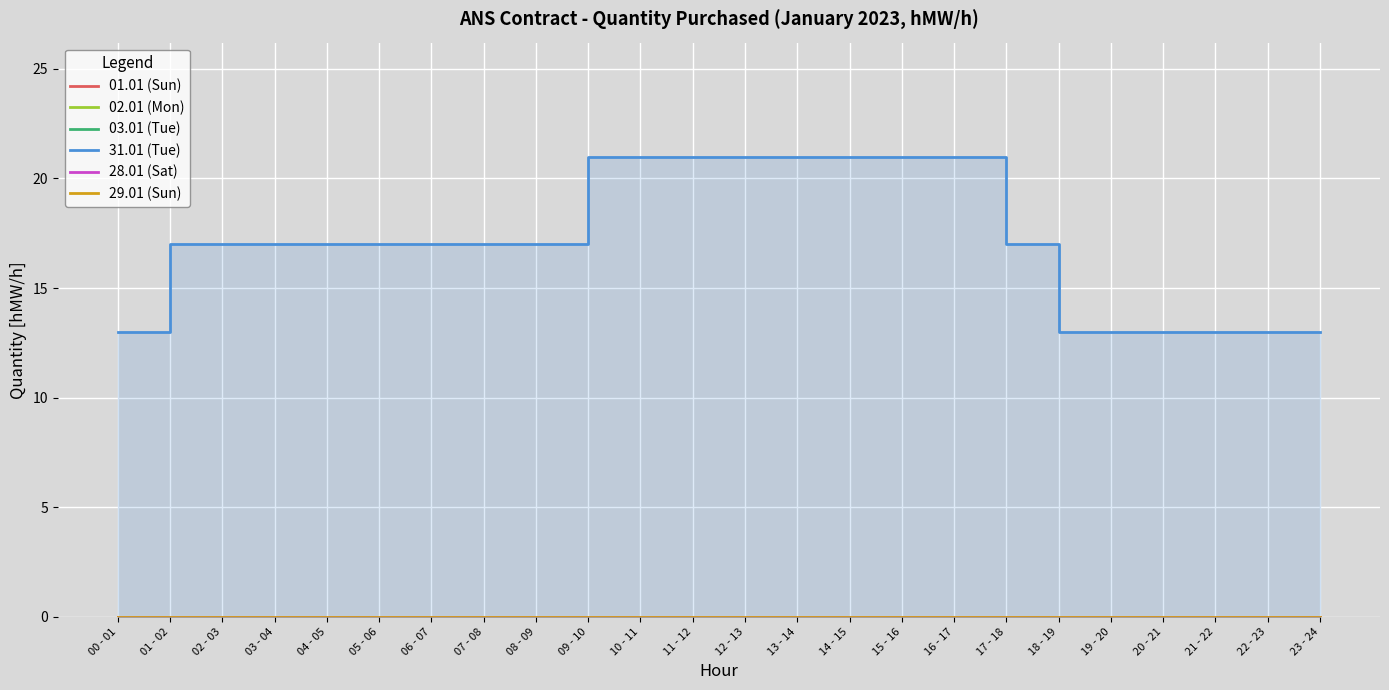

At which category is the sum across all series the highest?

09 - 10